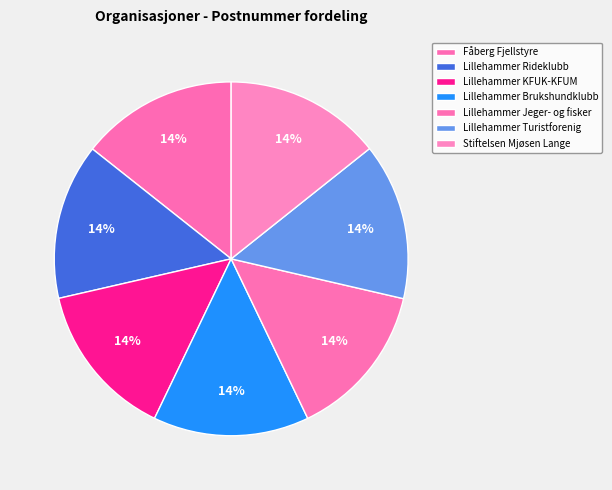

How many segments does this pie chart have?

7